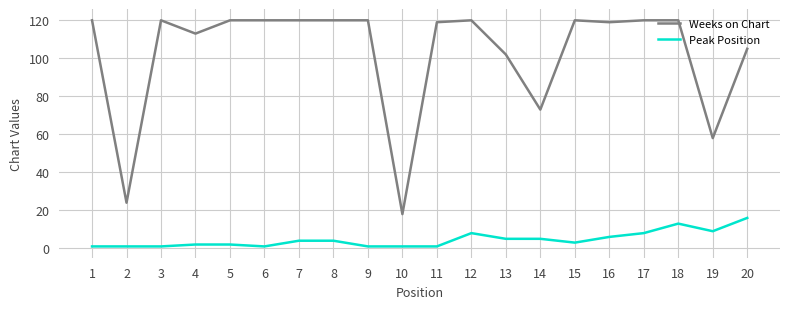

What is the average value of the Weeks on Chart series?

103